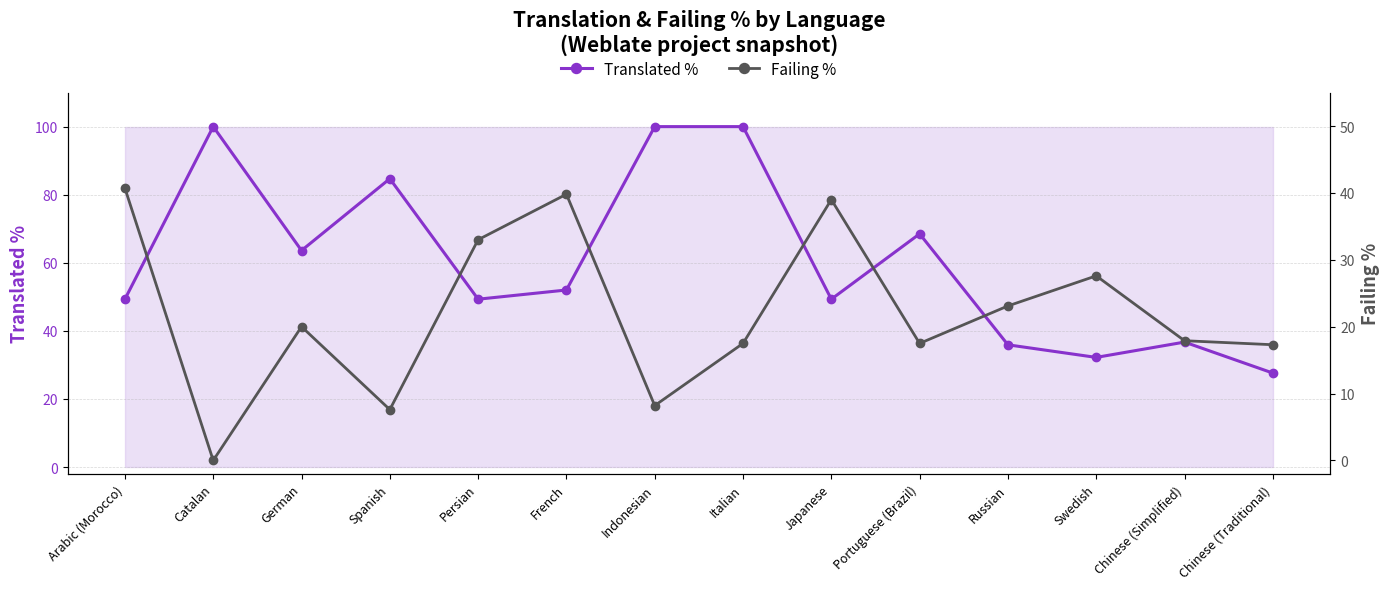

What is the label of the 12th point from the left?

Swedish